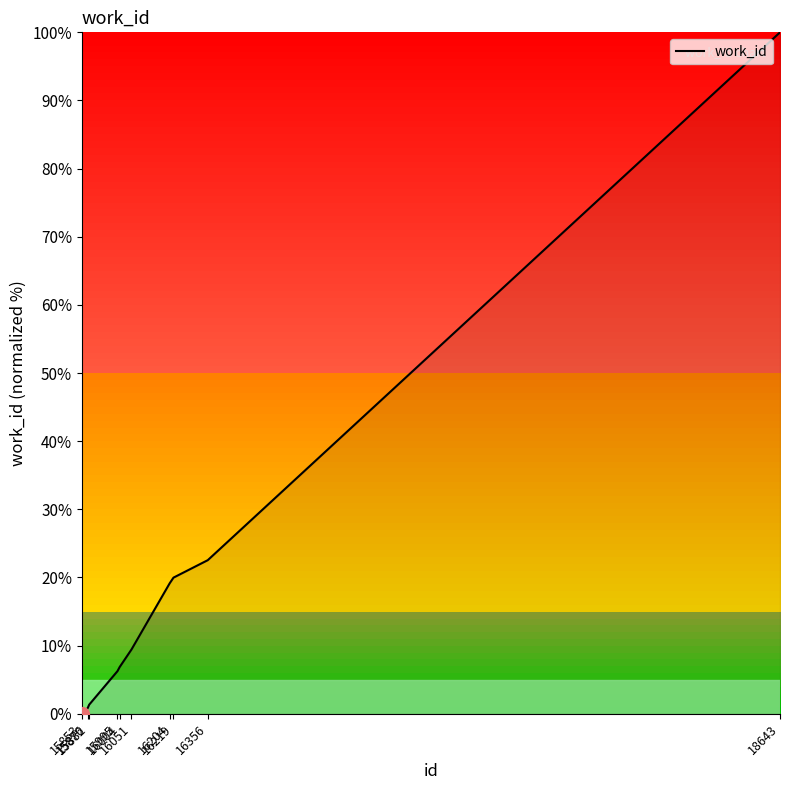

Does the chart have visible grid lines?

No